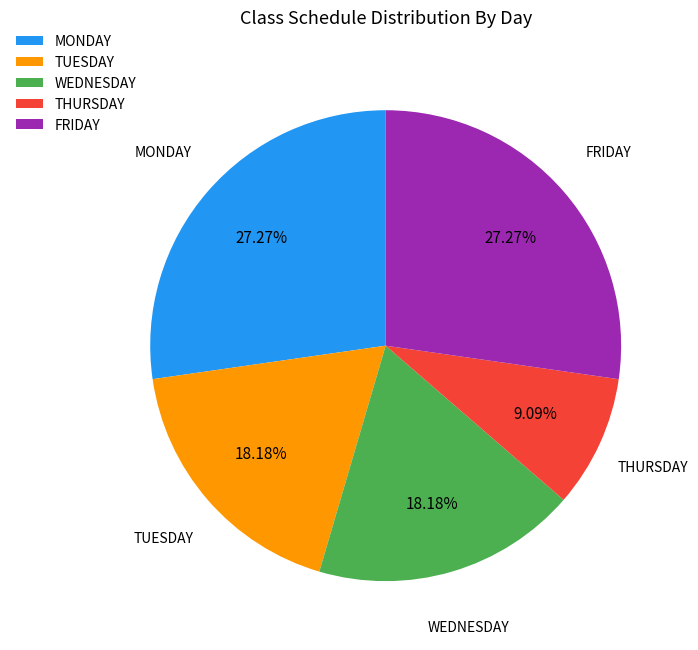

How many slices are in this pie chart?

5